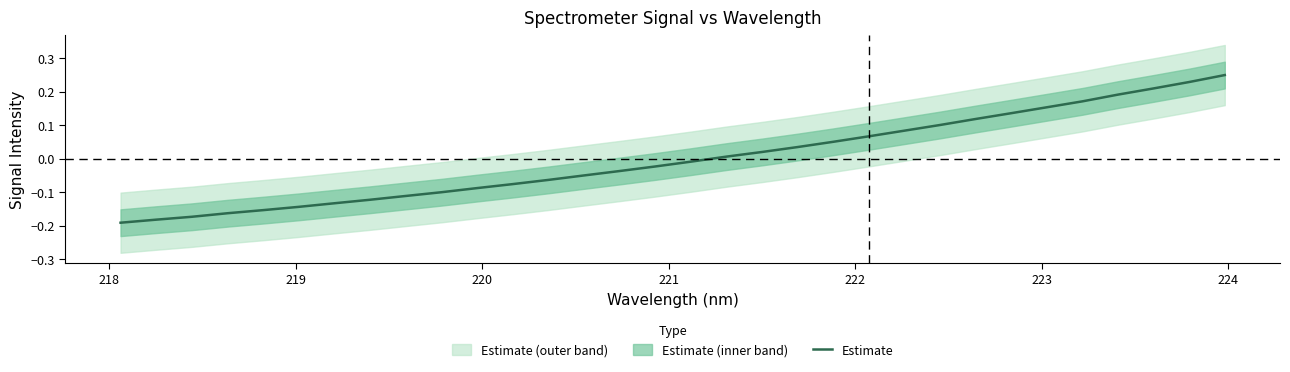

How many lines are shown in the chart?

1